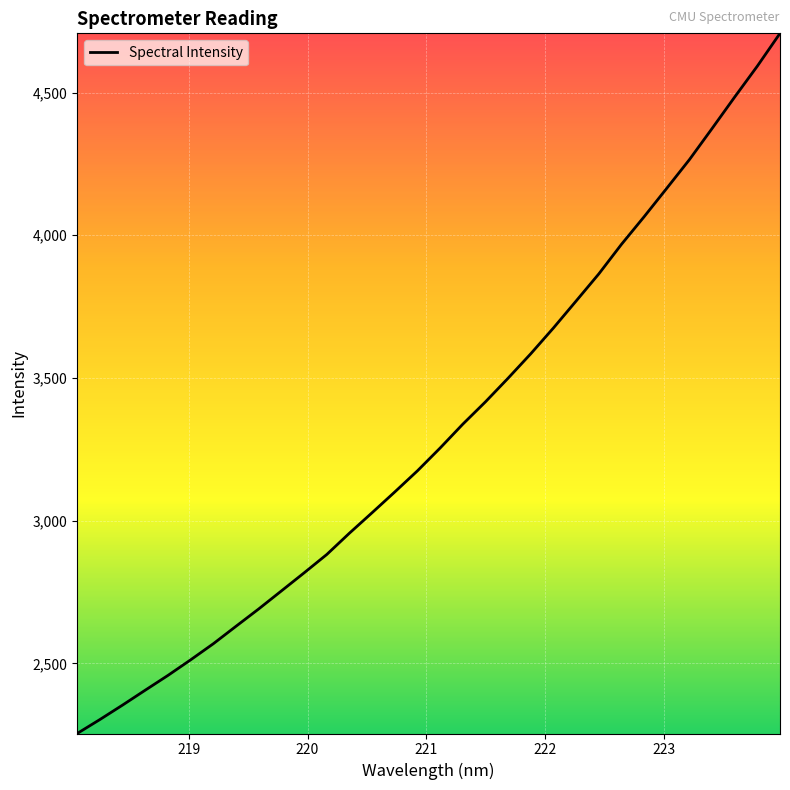

What is the smallest value displayed?

2254.1